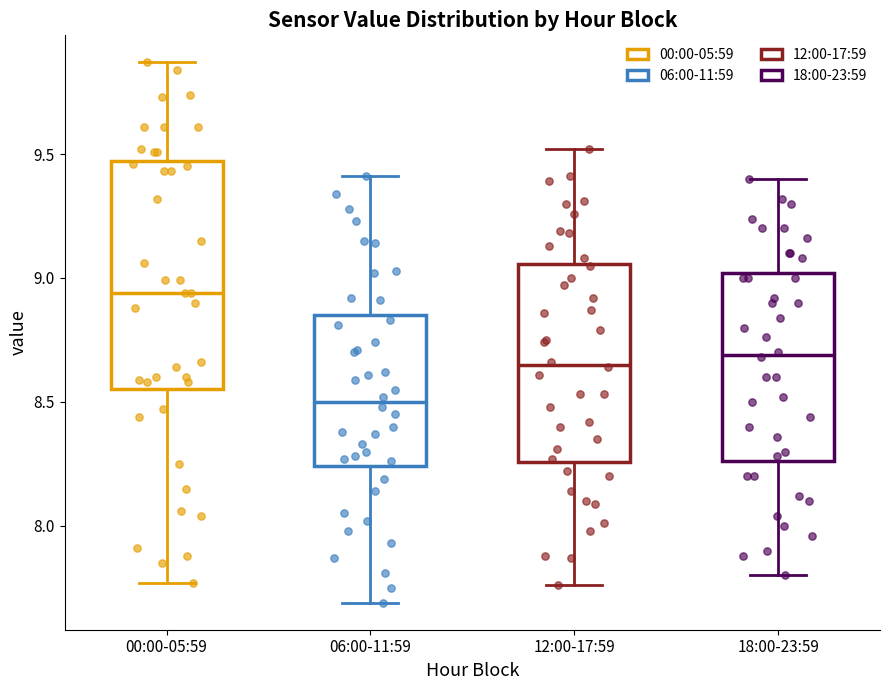

Reading left to right, read every box against the y-axis: the position of its median line, the range the box covers, and the ends of its whiskers. The values are not printed on the chart, so give them approximately, as read against the axis.

00:00-05:59: median 8.95, box 8.55 to 9.45, whiskers 7.75 to 9.85
06:00-11:59: median 8.50, box 8.25 to 8.85, whiskers 7.70 to 9.40
12:00-17:59: median 8.65, box 8.25 to 9.05, whiskers 7.75 to 9.50
18:00-23:59: median 8.70, box 8.25 to 9.00, whiskers 7.80 to 9.40